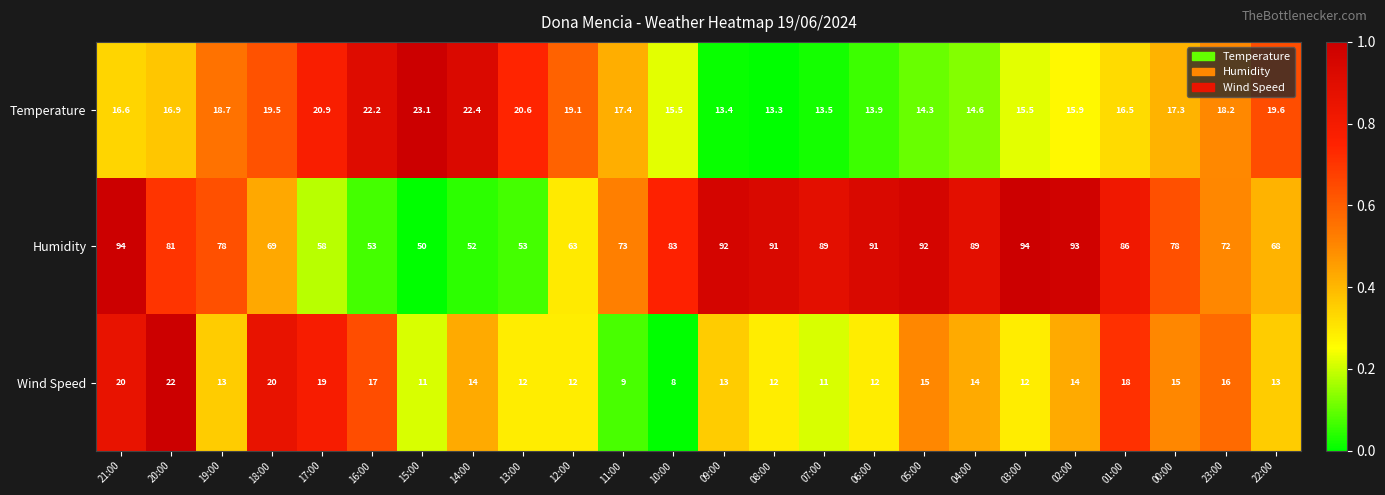

What is the total value across all series at 03:00?

121.5